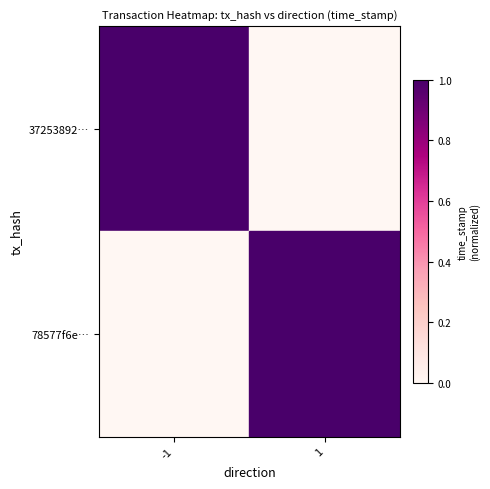

Reading right to left, extract all data points from this chart.

37253892…: 1=0.0	-1=1.0
78577f6e…: 1=1.0	-1=0.0